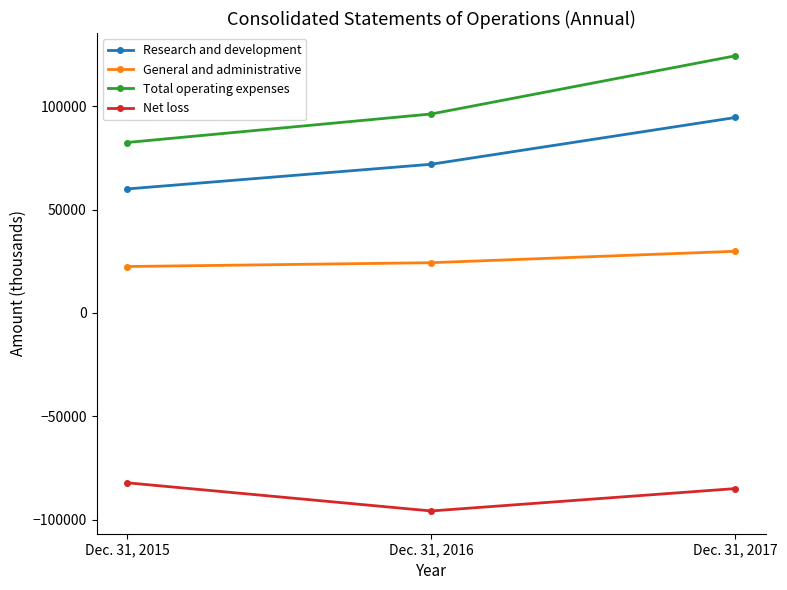

How many lines are shown in the chart?

4